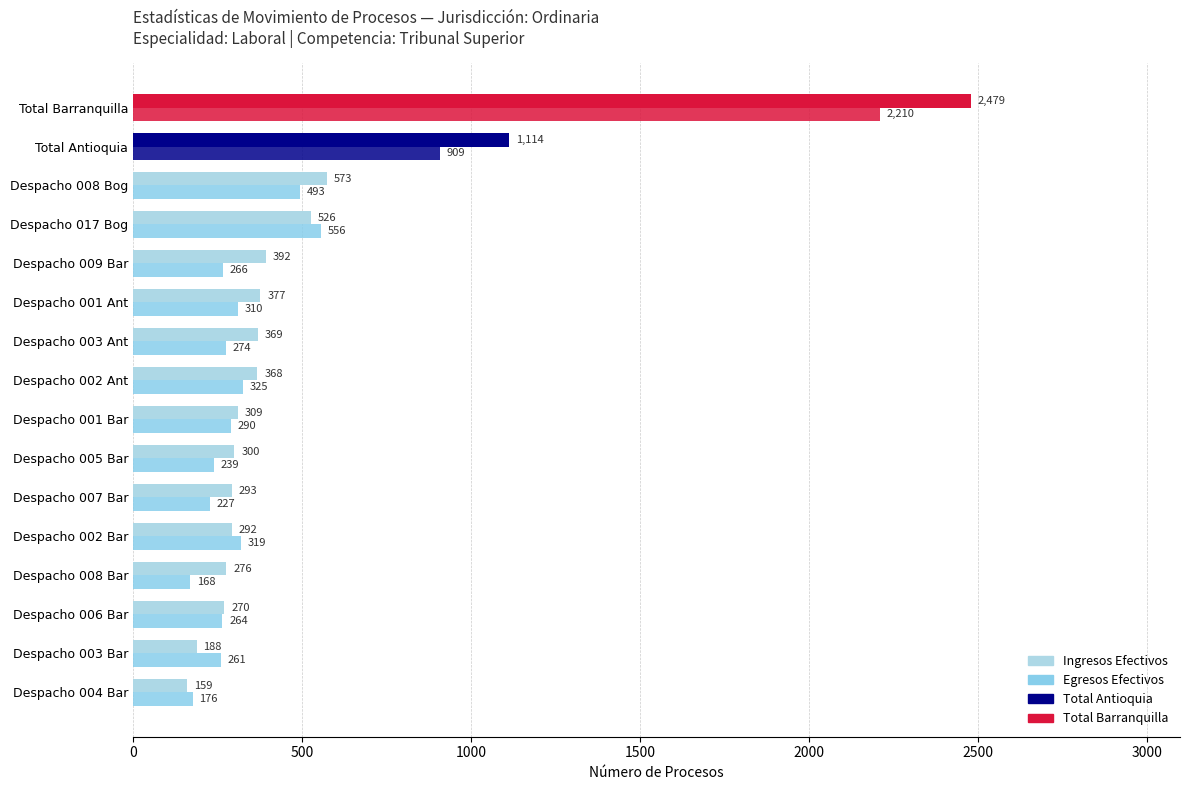

How many categories are shown in the chart?

16